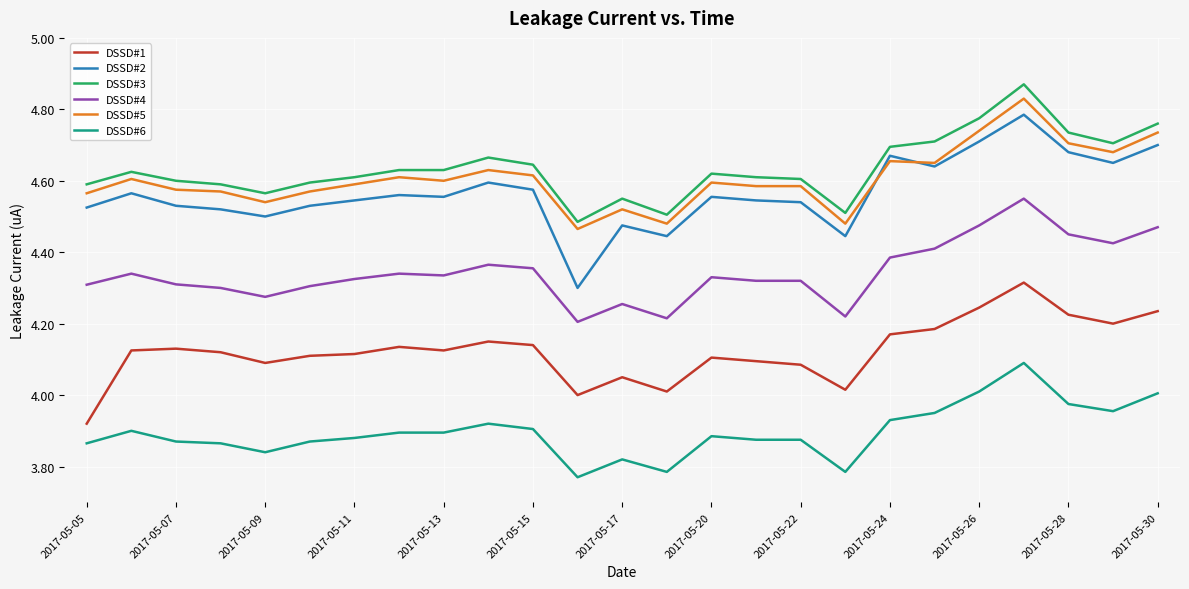

Which series has the largest range (max minus min)?

DSSD#2